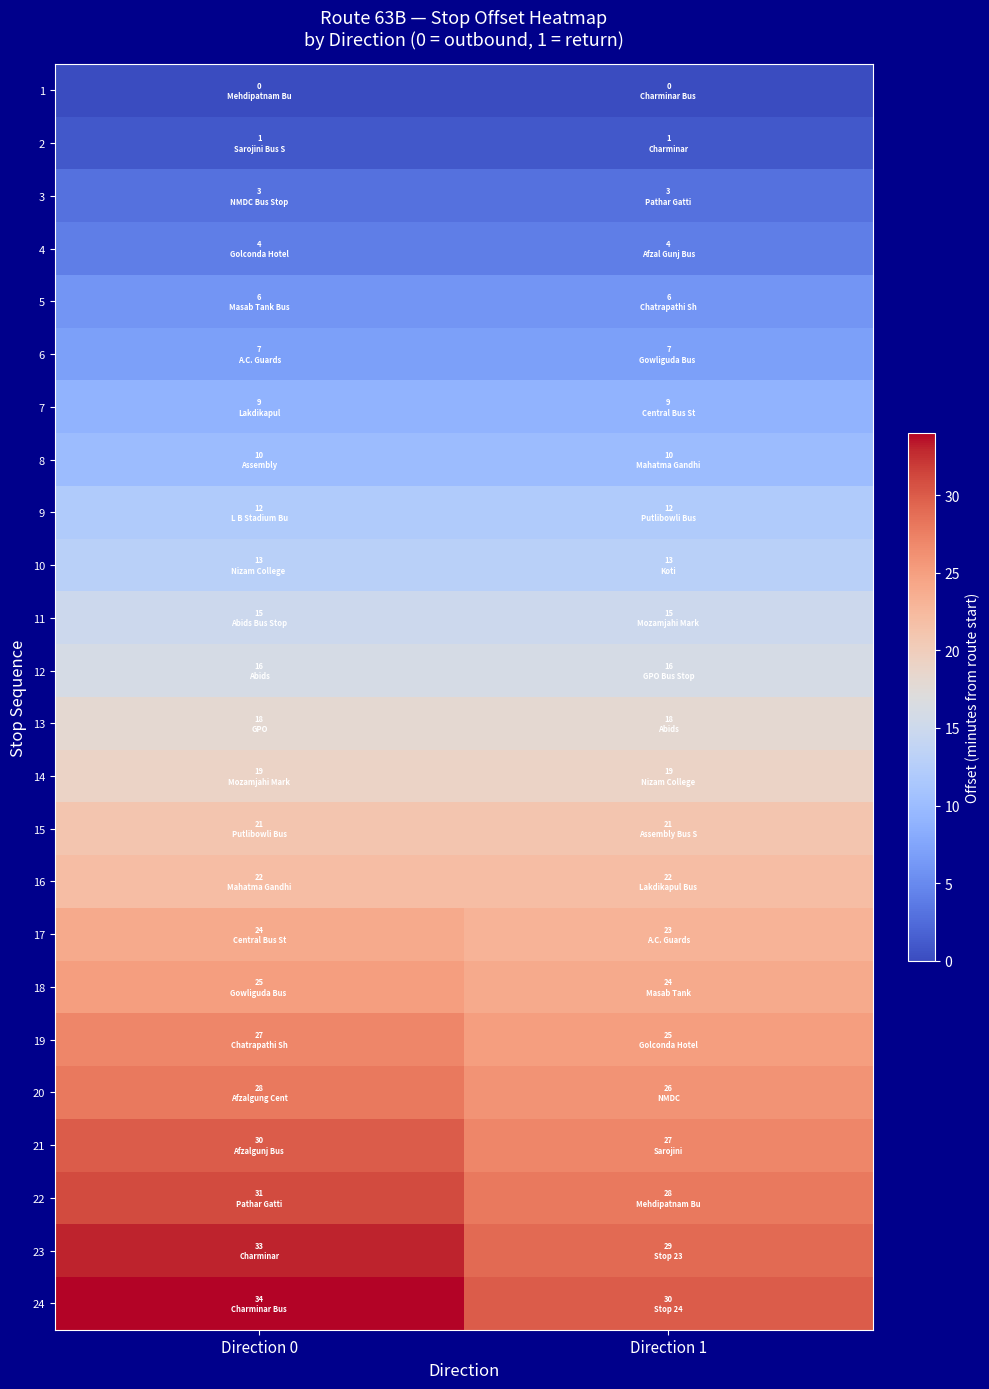

Which has a higher value, Direction 1 or Direction 0?

Direction 1